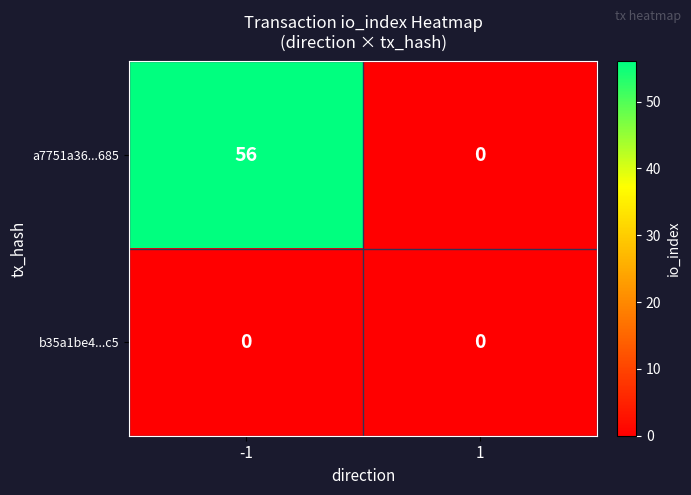

Between -1 and 1, which series saw the biggest shift?

a7751a36...685